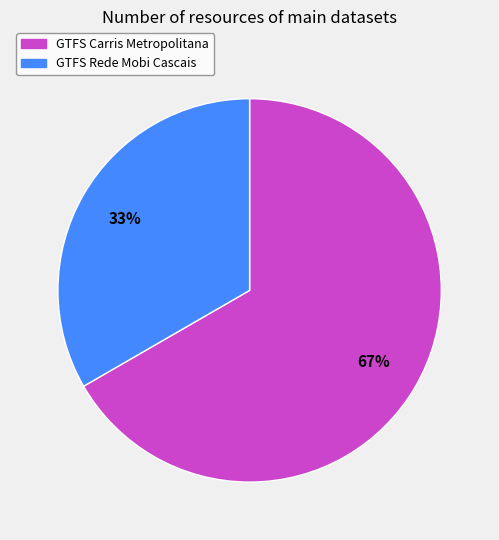

Which slice represents more than half of the pie?

GTFS Carris Metropolitana